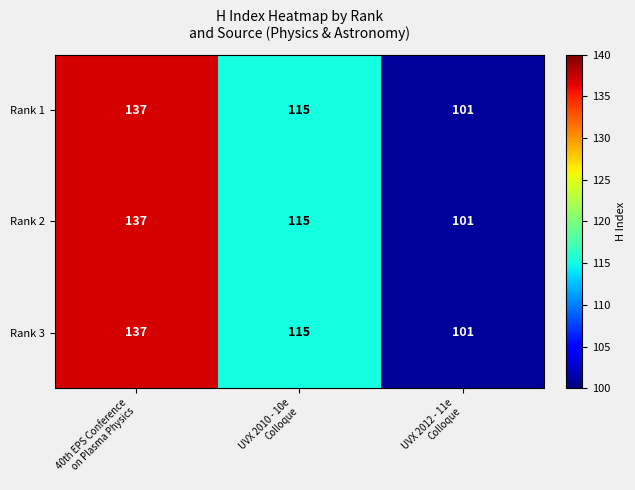

At which category is the sum across all series the highest?

40th EPS Conference
on Plasma Physics